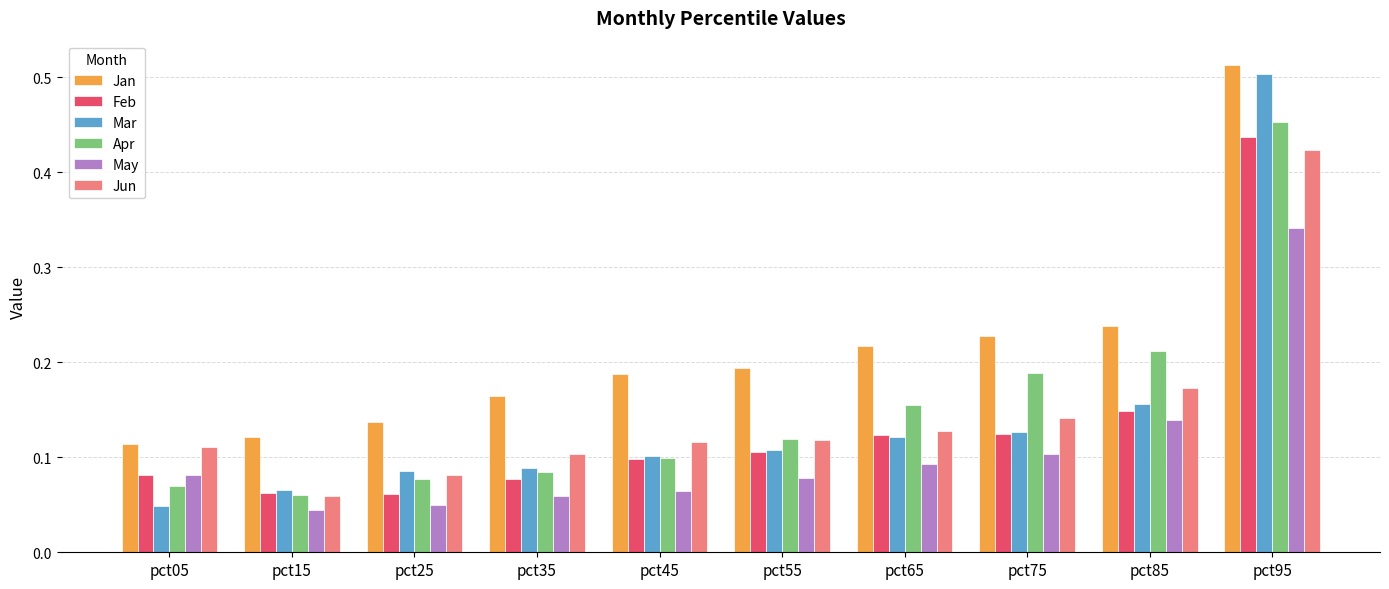

What are all the series names shown in the legend?

Jan, Feb, Mar, Apr, May, Jun